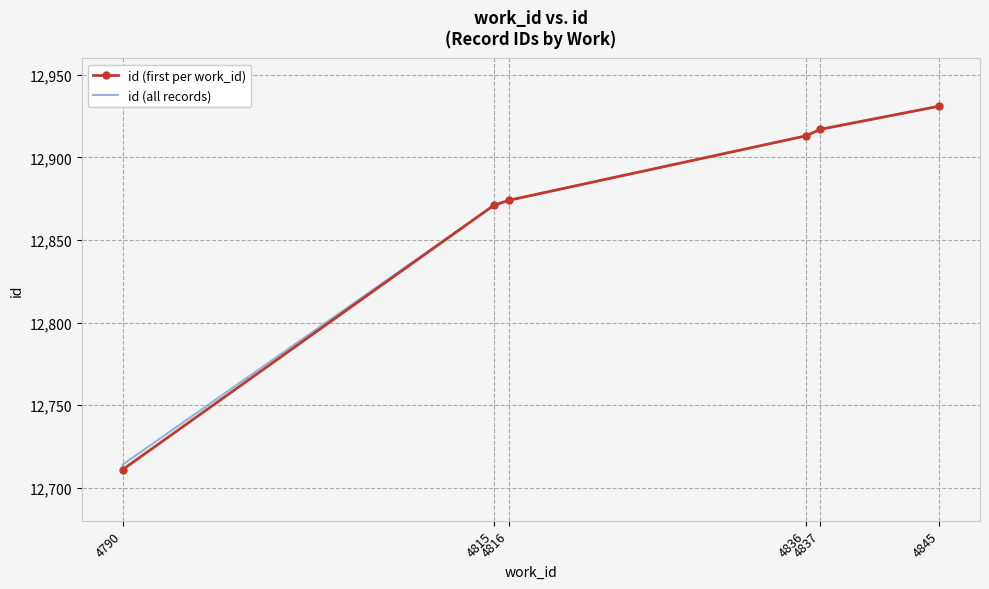

Rank the categories by value from highest to lowest.

4845, 4845, 4837, 4836, 4816, 4815, 4790, 4790, 4790, 4790